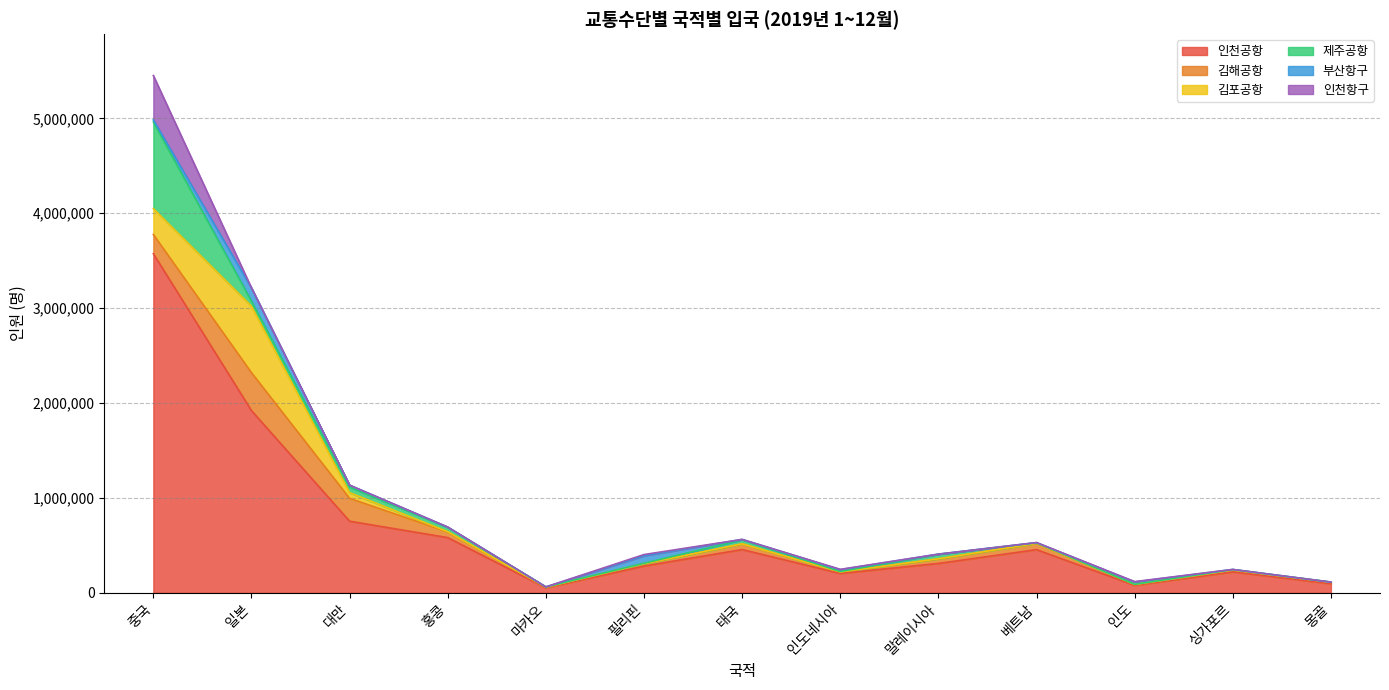

Reading left to right, list all the values displayed in this chart.

인천공항: 중국=3573012	일본=1919052	대만=753866	홍콩=580941	마카오=52462	필리핀=281108	태국=454976	인도네시아=203465	말레이시아=308621	베트남=454160	인도=78405	싱가포르=220098	몽골=95130
김해공항: 중국=202780	일본=400269	대만=240877	홍콩=58931	마카오=6334	필리핀=24089	태국=59437	인도네시아=15086	말레이시아=47720	베트남=65295	인도=8041	싱가포르=17112	몽골=14631
김포공항: 중국=272321	일본=700364	대만=60225	홍콩=3557	마카오=266	필리핀=961	태국=1395	인도네시아=945	말레이시아=1632	베트남=1146	인도=1446	싱가포르=2964	몽골=499
제주공항: 중국=913766	일본=52904	대만=58558	홍콩=45139	마카오=2470	필리핀=4526	태국=42273	인도네시아=4321	말레이시아=47187	베트남=6628	인도=1014	싱가포르=4150	몽골=1740
부산항구: 중국=20961	일본=139402	대만=20135	홍콩=3380	마카오=65	필리핀=79267	태국=3736	인도네시아=19680	말레이시아=1640	베트남=913	인도=25154	싱가포르=1112	몽골=52
인천항구: 중국=467923	일본=137	대만=124	홍콩=120	마카오=6	필리핀=12633	태국=298	인도네시아=3050	말레이시아=95	베트남=719	인도=3277	싱가포르=56	몽골=40